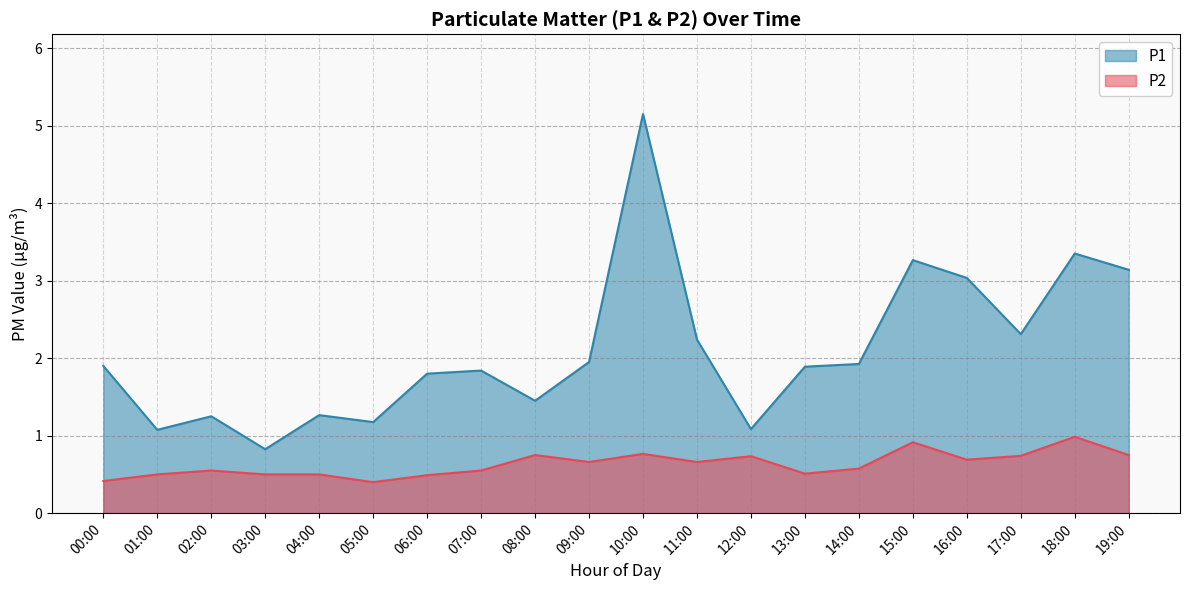

What is the label of the 18th point from the left?

17:00